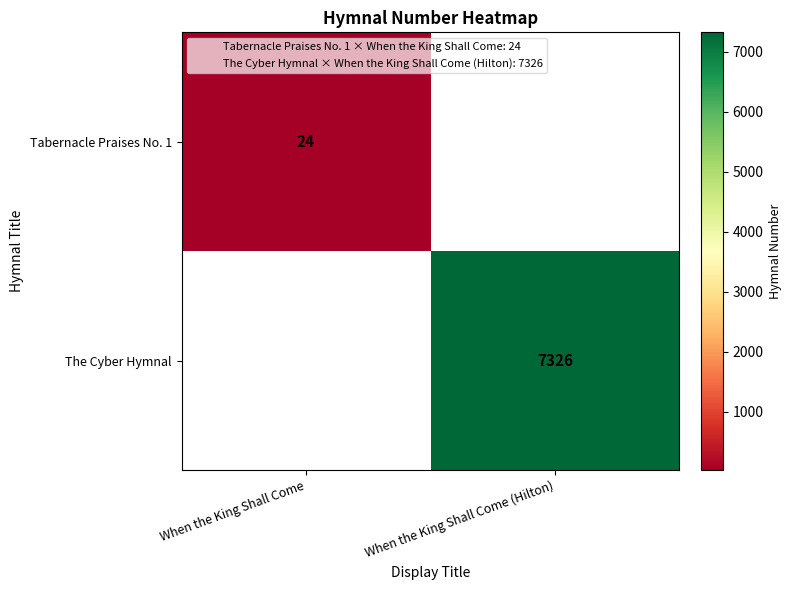

The Tabernacle Praises No. 1 series shows 16.2 at When the King Shall Come. True or false?

False